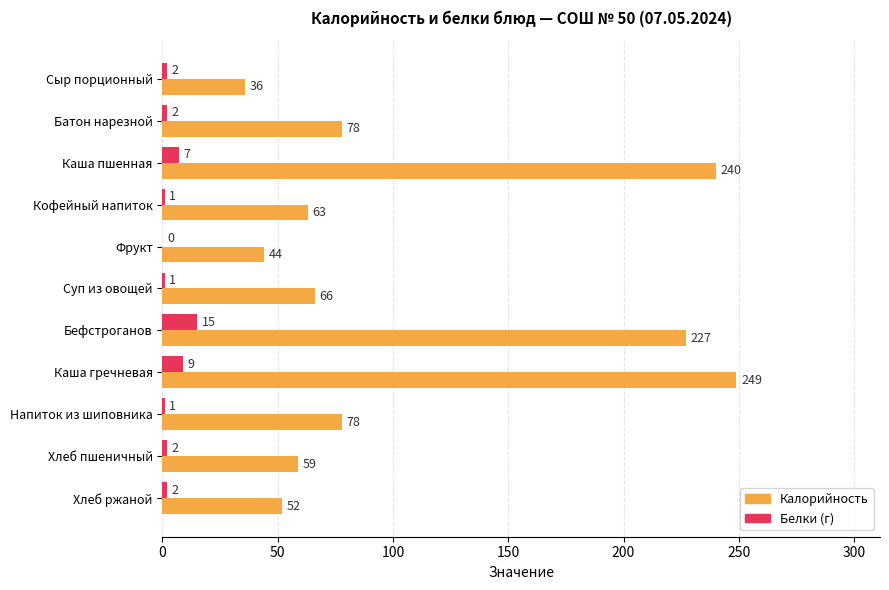

Which series has the largest total across all categories?

Калорийность